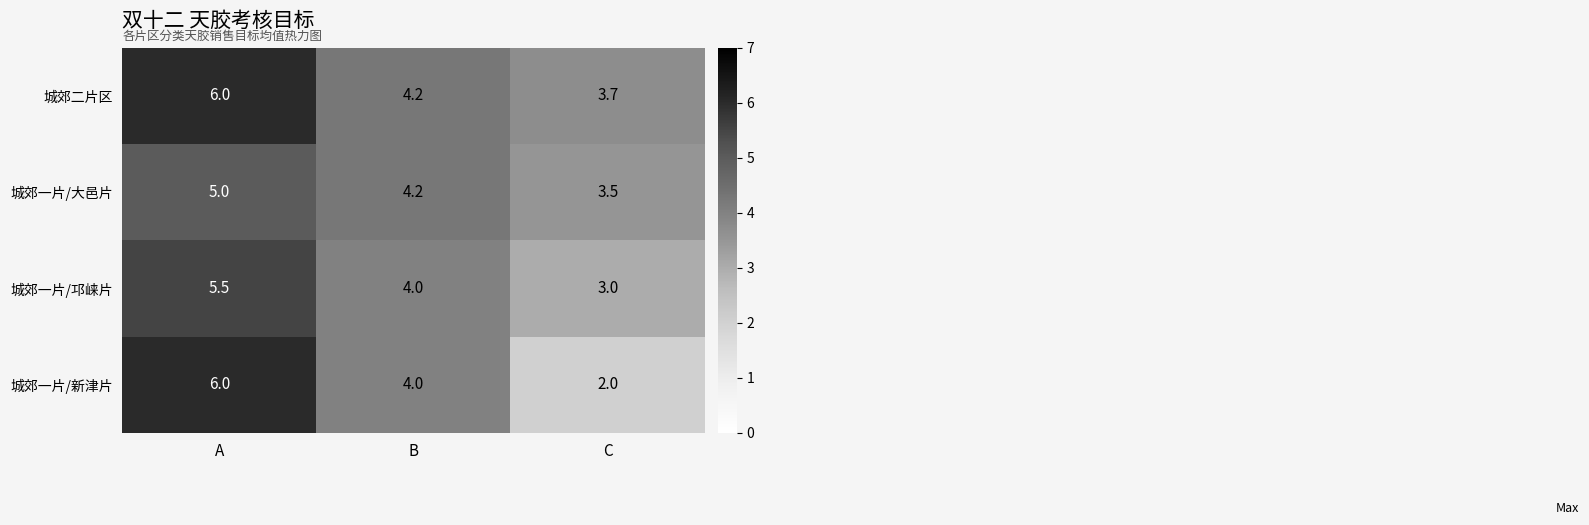

How many categories are shown in the chart?

3